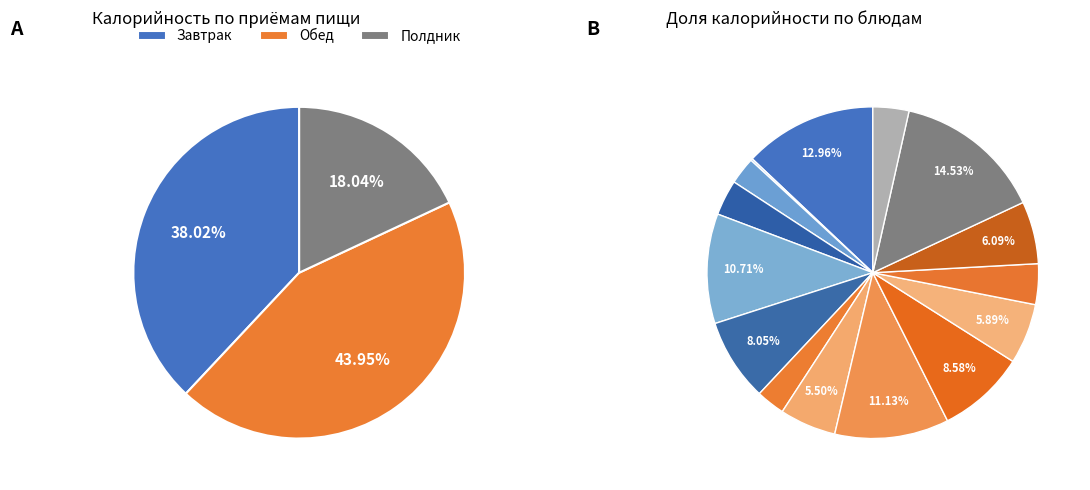

Which slice is the smallest?

Огурец свежий